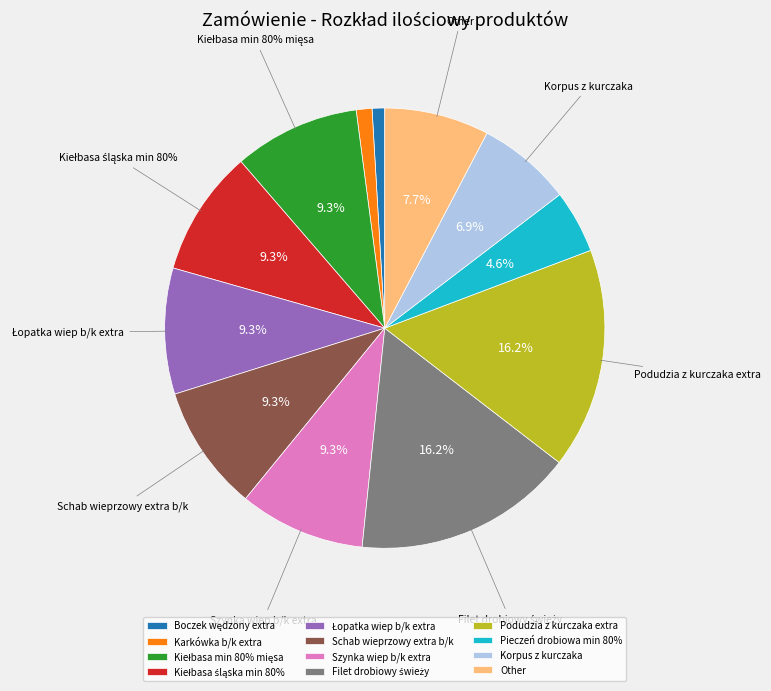

What is the ratio of the value at Korpus z kurczaka to the value at Filet drobiowy świeży?

0.4